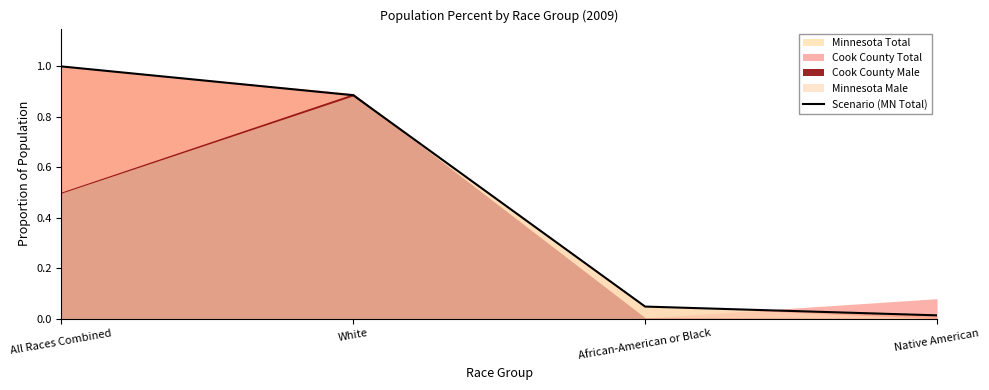

Reading left to right, what are all the values shown in this chart?

All Races Combined=1.0	White=0.9	African-American or Black=0.0	Native American=0.0